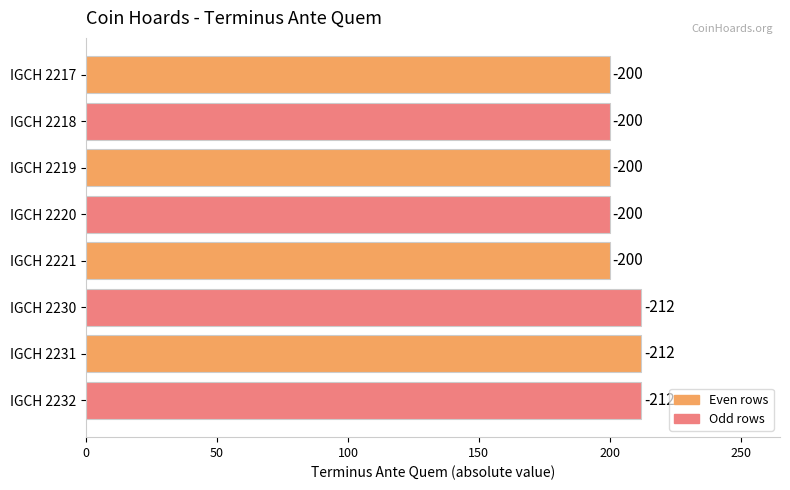

How many bars are there in total?

8